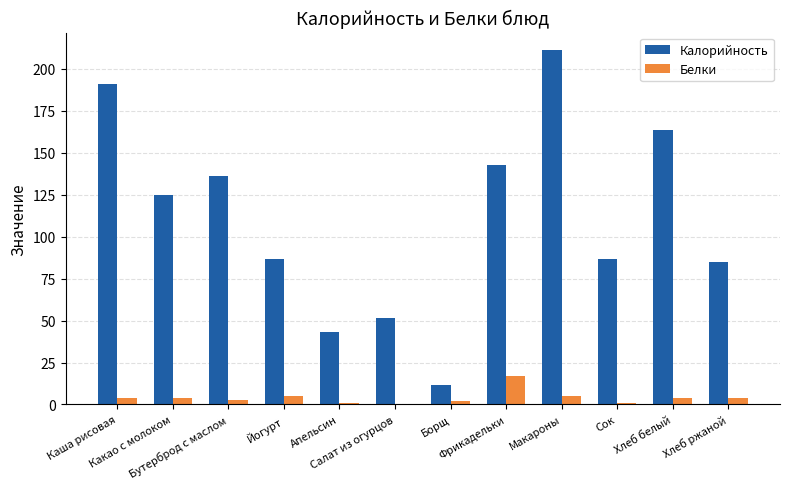

Which series has the largest total across all categories?

Калорийность